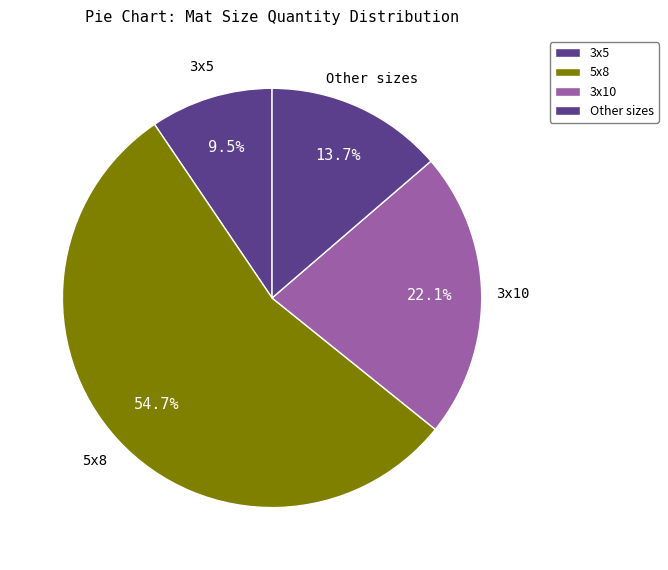

What is the ratio of the value at Other sizes to the value at 5x8?

0.3